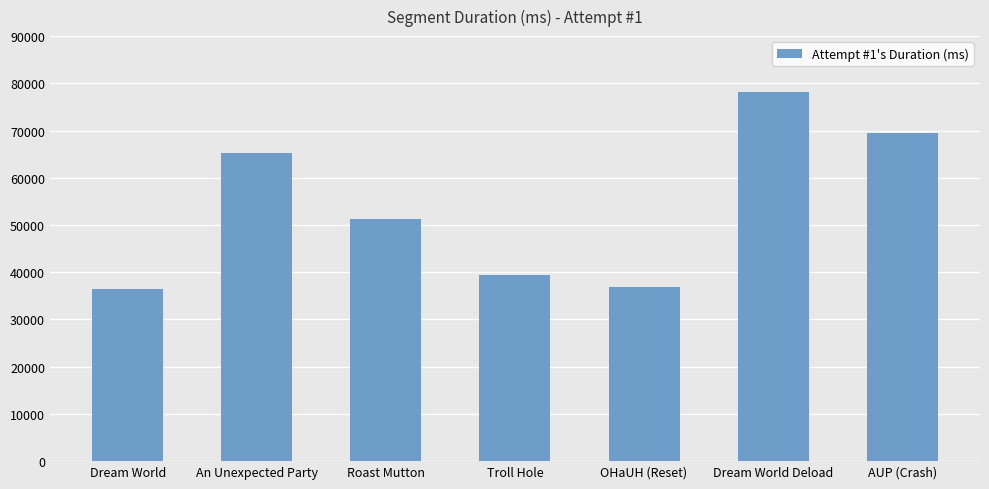

At which category does the chart reach its peak across all series?

Dream World Deload